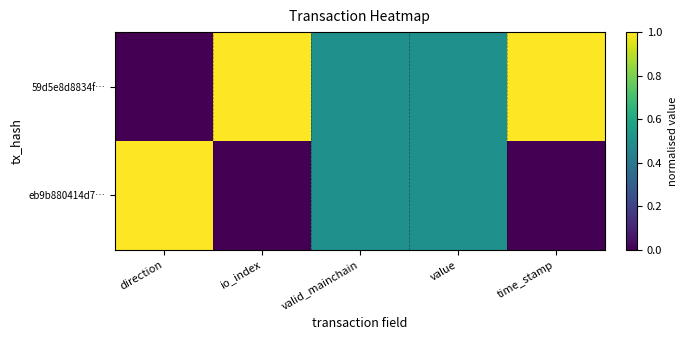

Between value and valid_mainchain, which is larger?

value